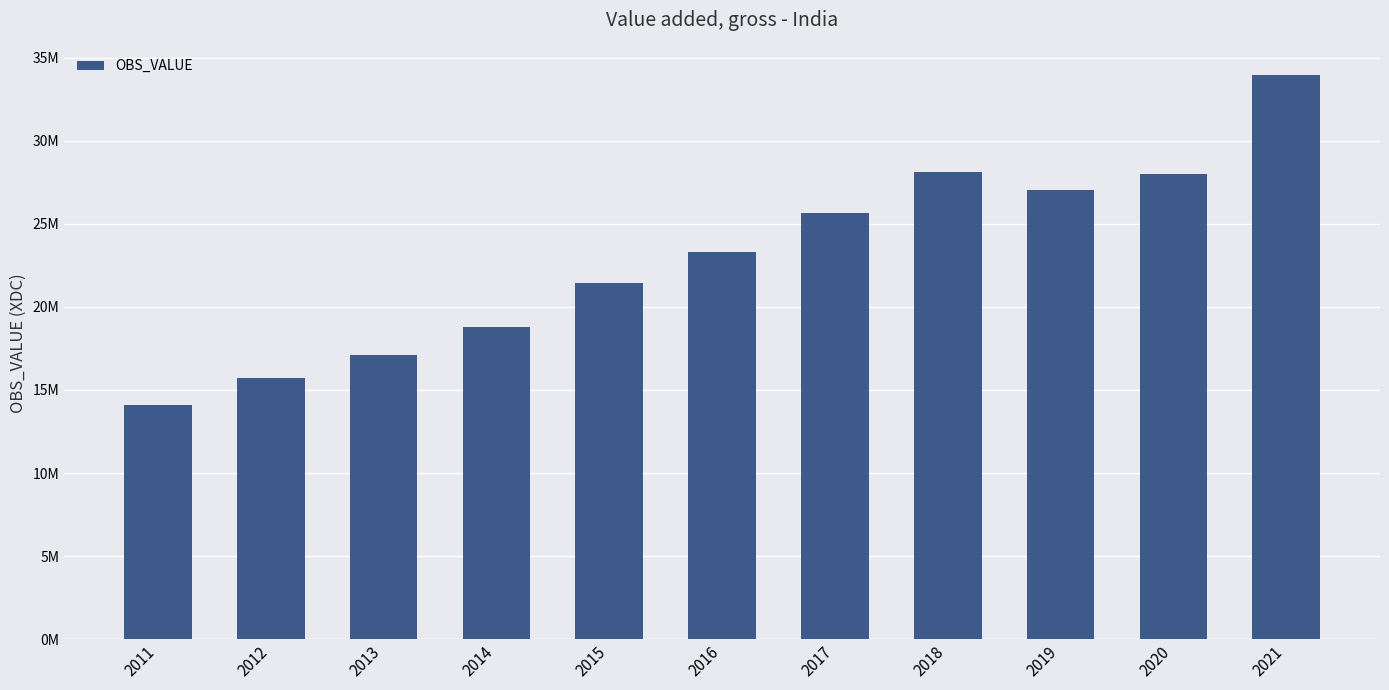

What is the change in value from 2013 to 2021?

+16832837